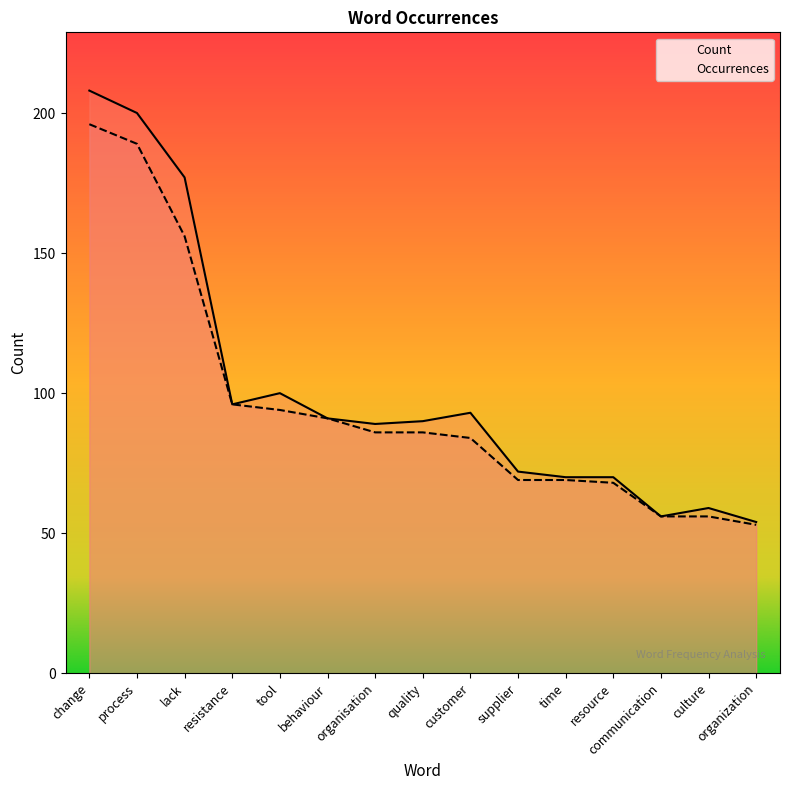

True or false: Count and Occurrences cross at least once.

False